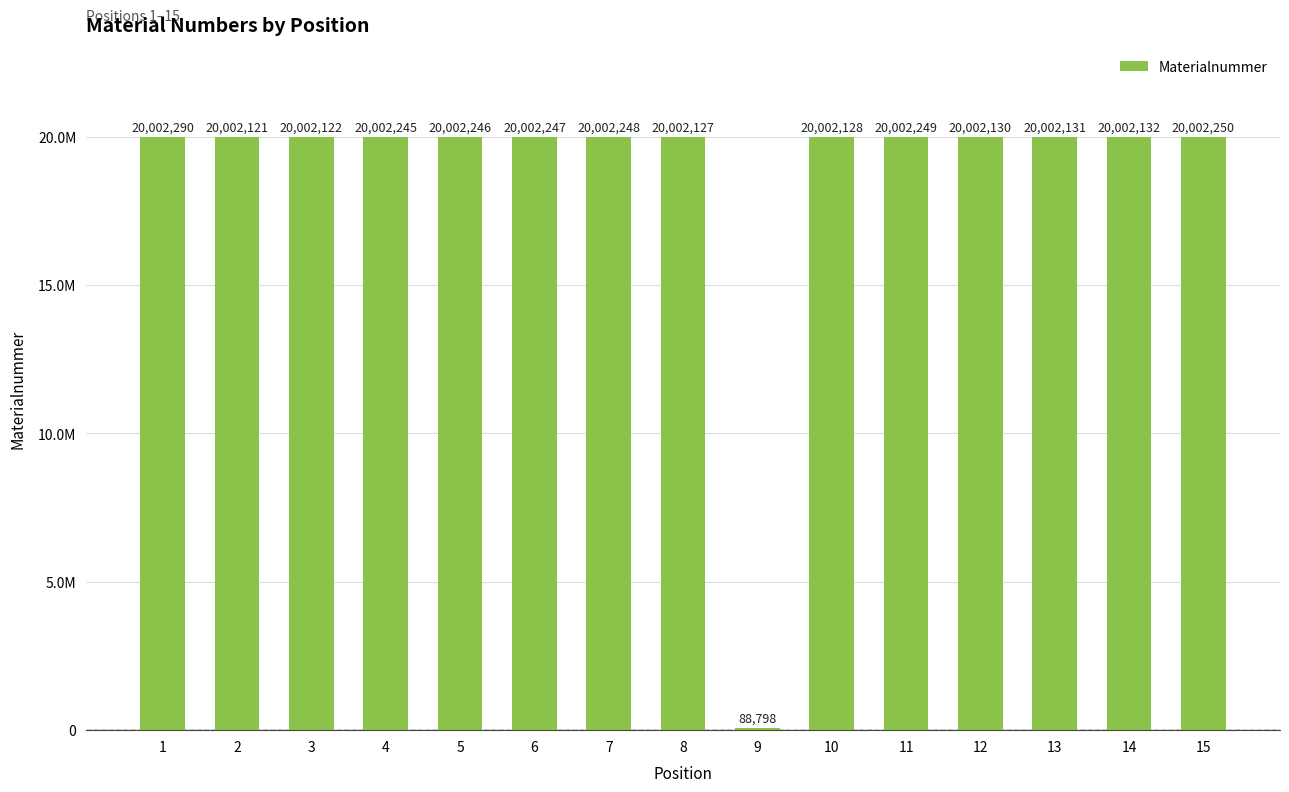

What is the value of the 3rd bar from the left?

20002122